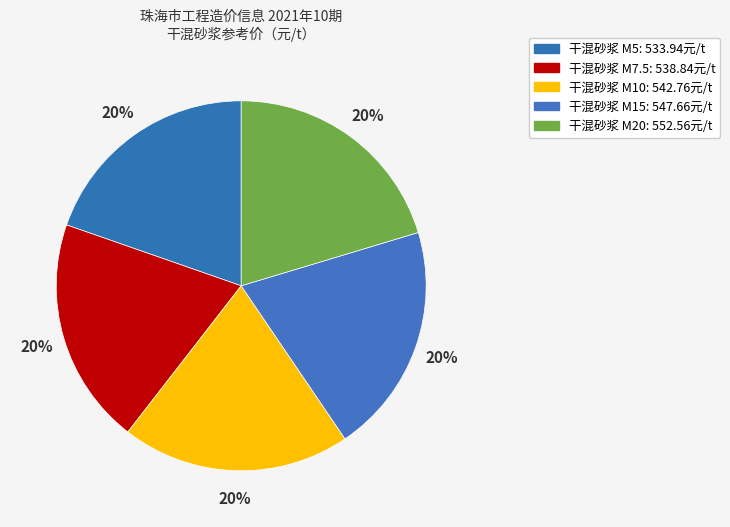

To the nearest percent, what is the average slice percentage?

20%